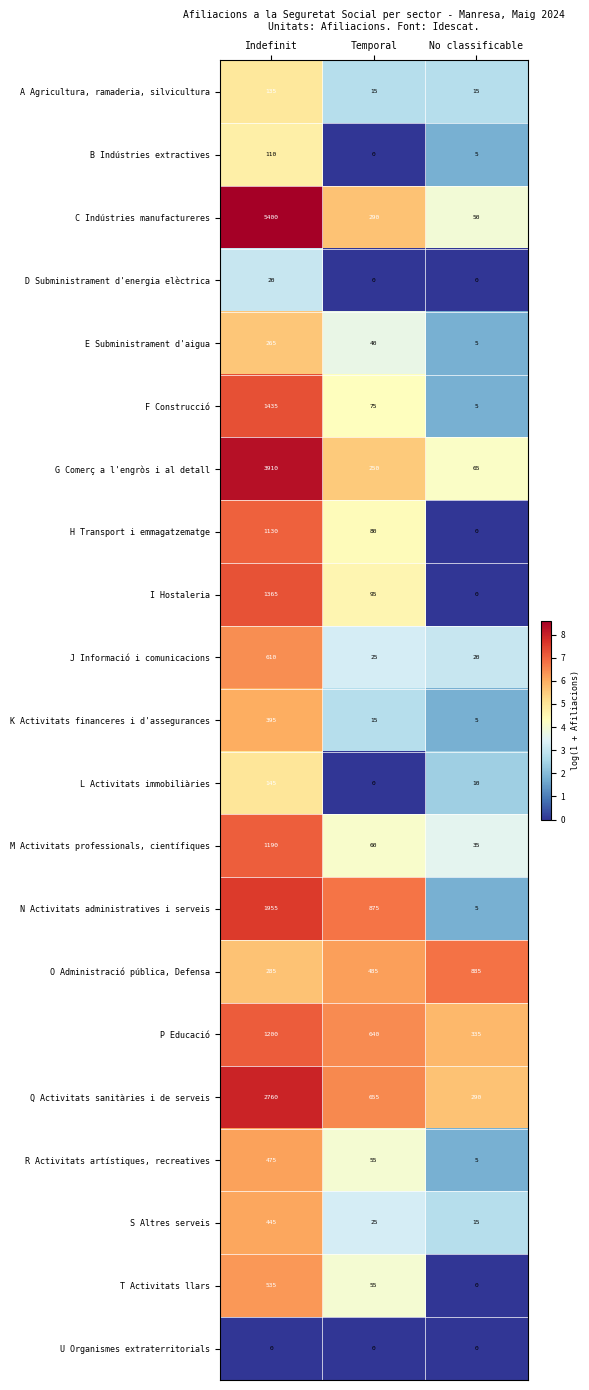

List the series in order of their peak value, lowest first.

U Organismes extraterritorials, D Subministrament d'energia elèctrica, B Indústries extractives, A Agricultura, ramaderia, silvicultura, L Activitats immobiliàries, E Subministrament d'aigua, K Activitats financeres i d'assegurances, S Altres serveis, R Activitats artístiques, recreatives, T Activitats llars, J Informació i comunicacions, O Administració pública, Defensa, H Transport i emmagatzematge, M Activitats professionals, científiques, P Educació, I Hostaleria, F Construcció, N Activitats administratives i serveis, Q Activitats sanitàries i de serveis, G Comerç a l'engròs i al detall, C Indústries manufactureres